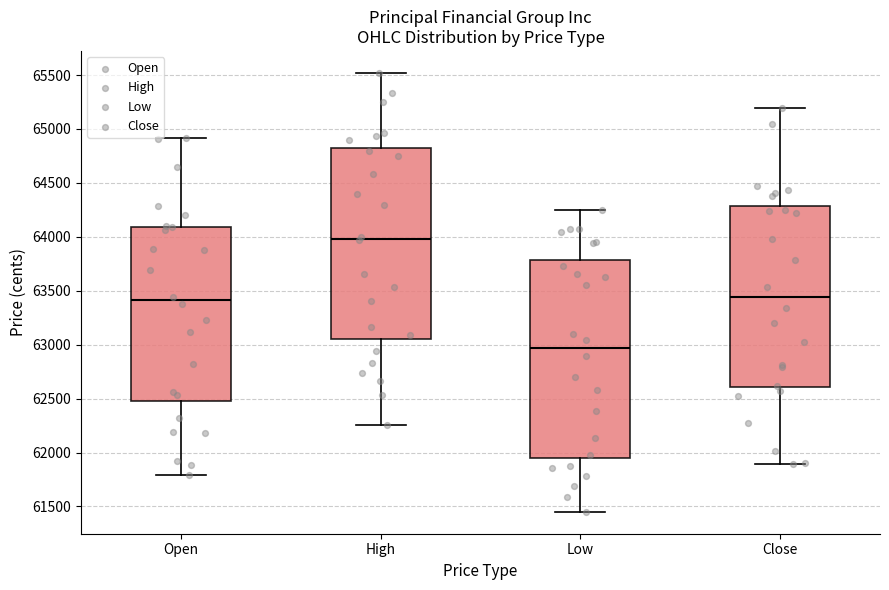

Reading left to right, transcribe this box plot: for each box, give where its median line is, the range the box spans, and where its two whiskers end, as read against the y-axis. The values are not printed on the chart, so give them approximately, as read against the axis.

Open: median 63400, box 62500 to 64100, whiskers 61800 to 64900
High: median 64000, box 63050 to 64800, whiskers 62250 to 65500
Low: median 62950, box 61950 to 63800, whiskers 61450 to 64250
Close: median 63450, box 62600 to 64300, whiskers 61900 to 65200